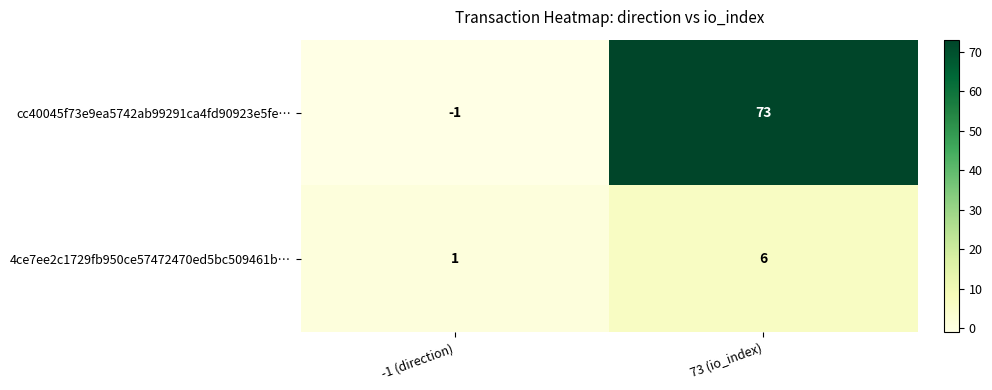

The 4ce7ee2c1729fb950ce57472470ed5bc509461b… series shows 6 at 73 (io_index). True or false?

True